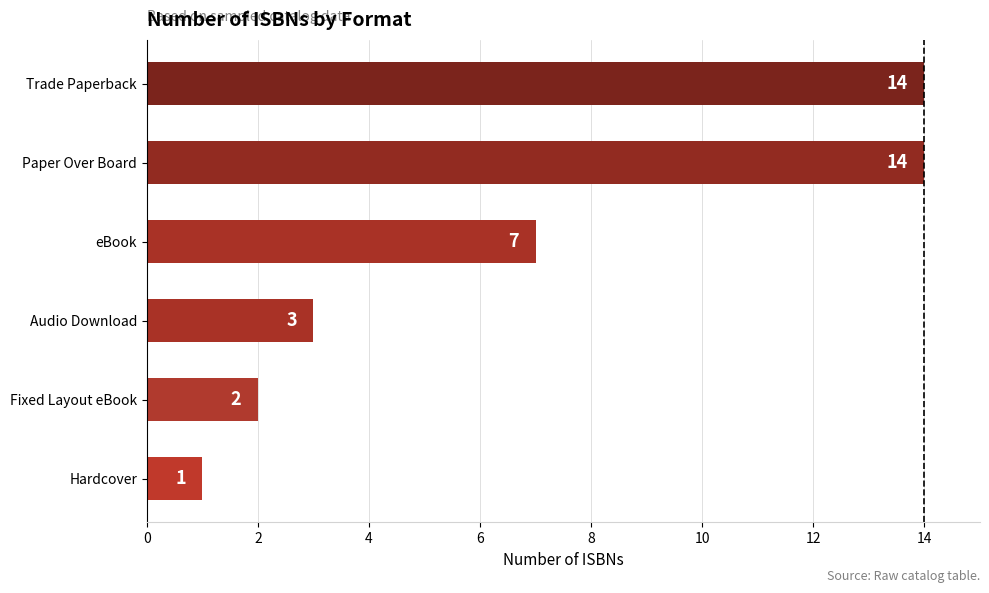

What is the sum of all values?

41